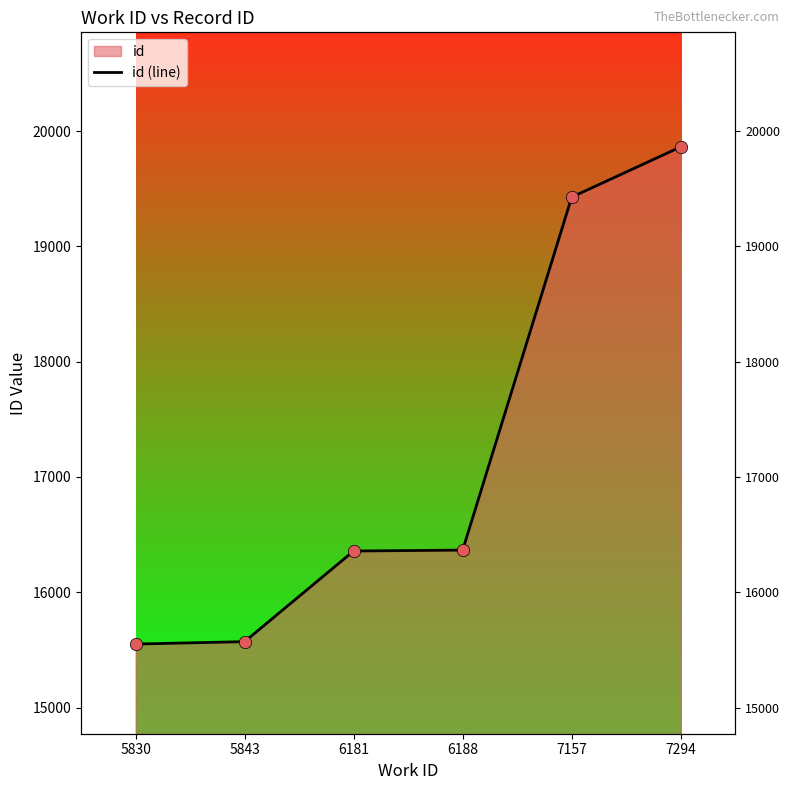

What is the change in value from 5830 to 6181?

+807